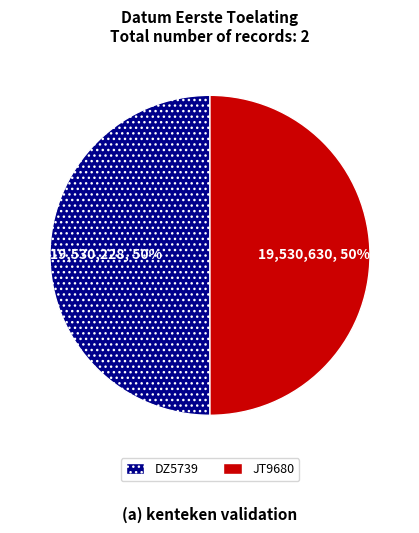

How many segments does this pie chart have?

2